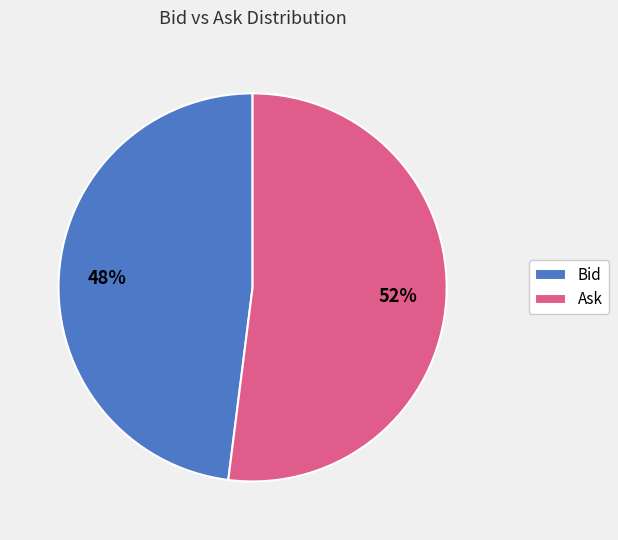

What is the largest slice in the pie chart?

Ask